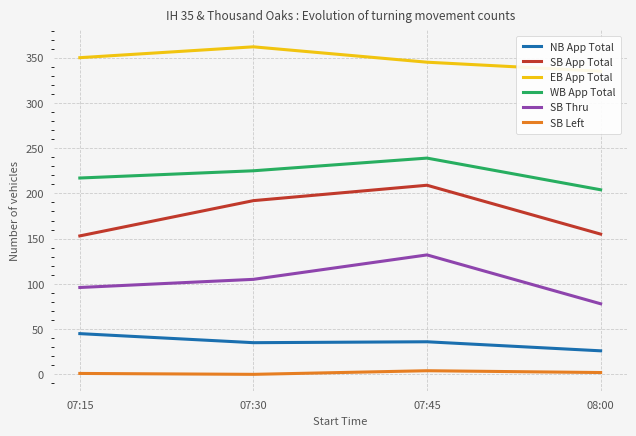

List the series in order of their peak value, highest first.

EB App Total, WB App Total, SB App Total, SB Thru, NB App Total, SB Left